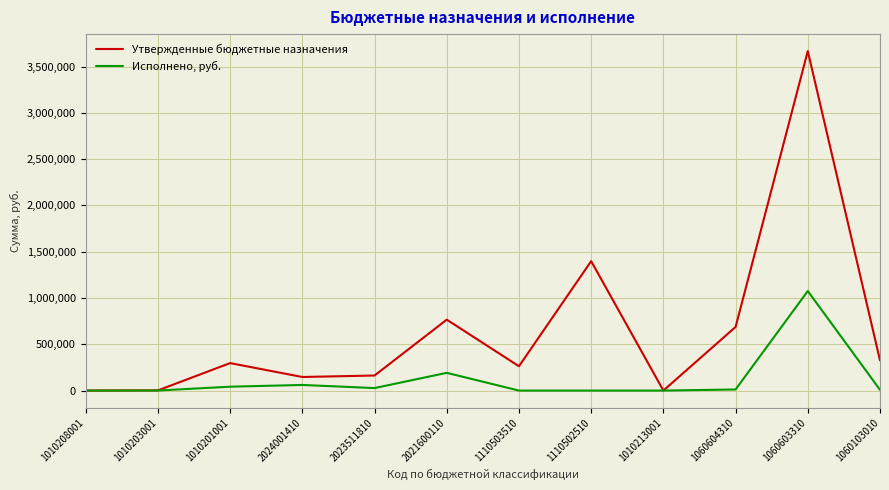

Which series has the widest spread of values?

Утвержденные бюджетные назначения